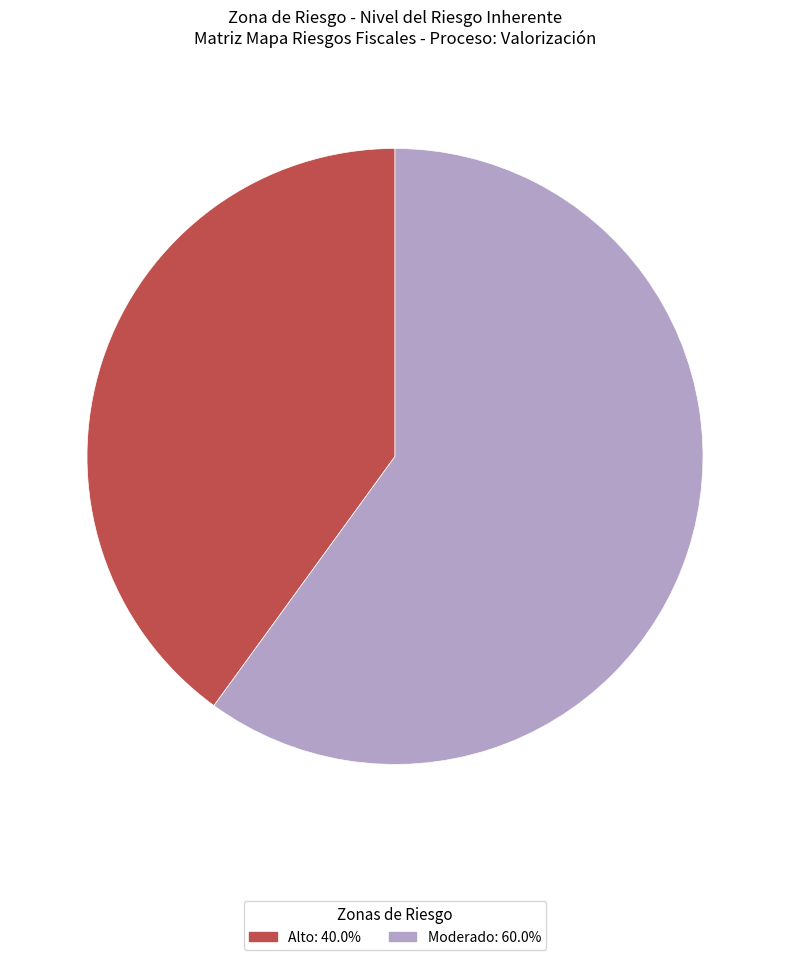

Is Alto: 40.0% the majority of the pie?

No